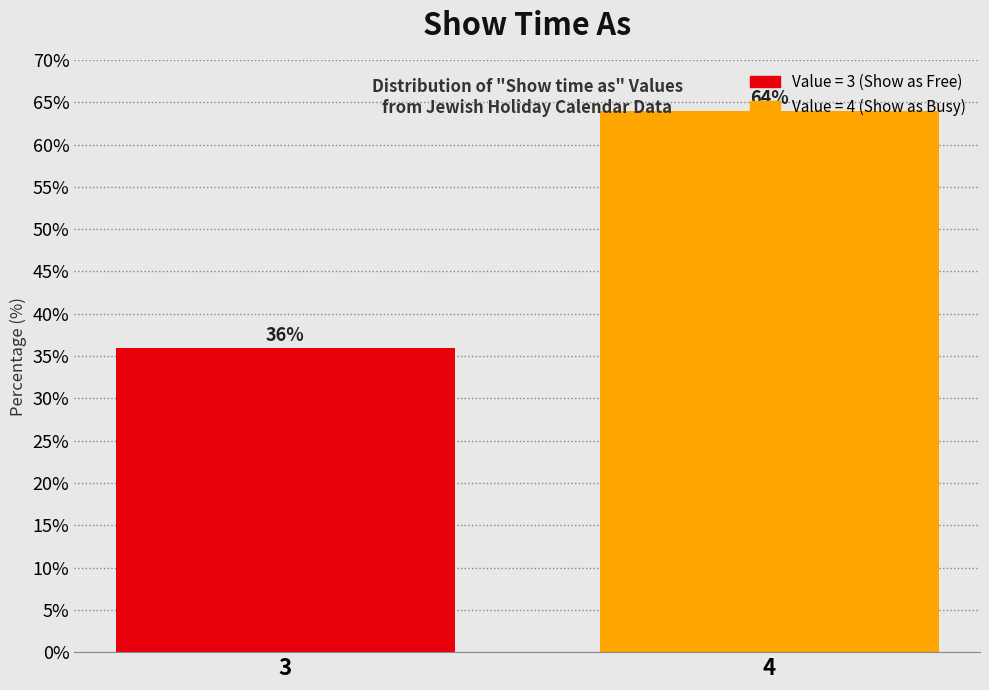

Between 4 and 3, which is larger?

4